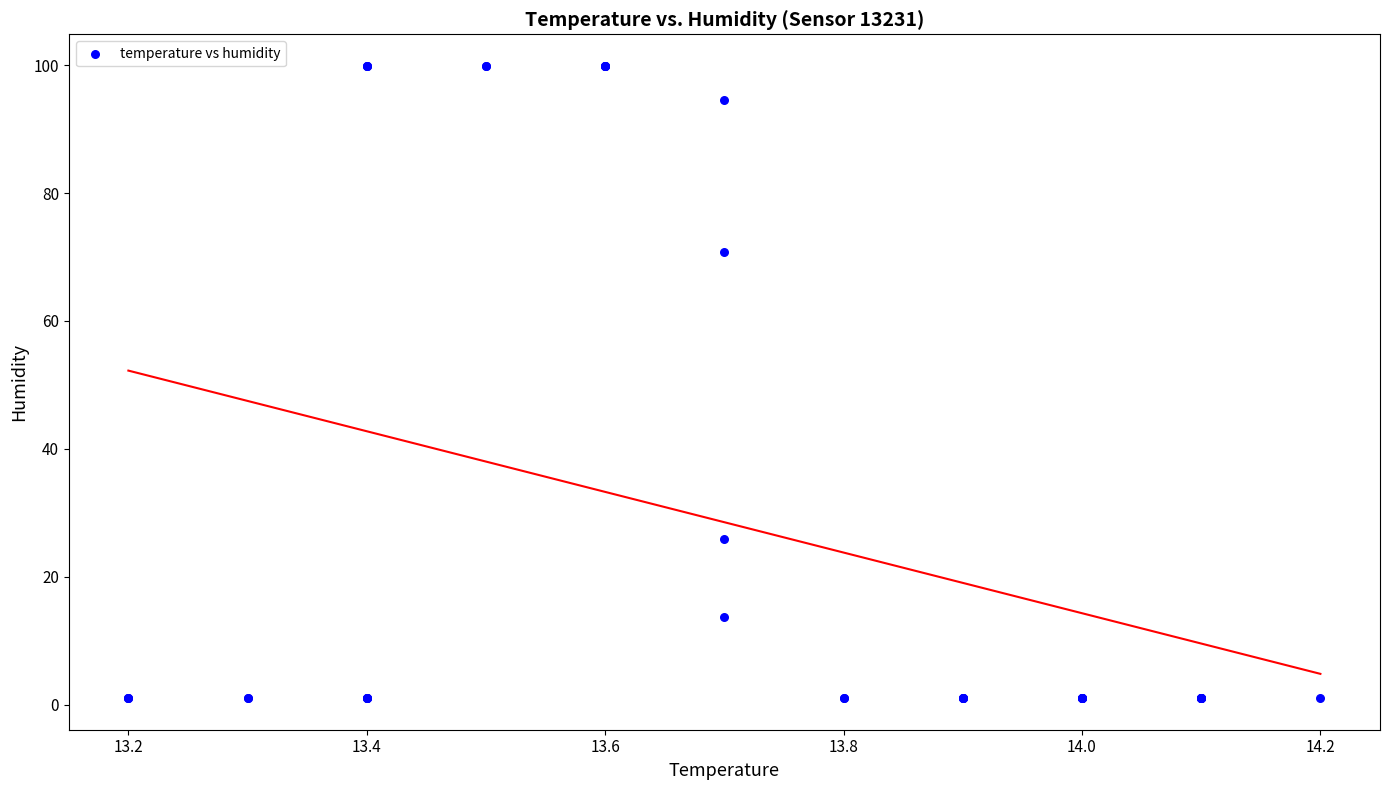

What Y value in the scatter plot is closest to 50?

70.8